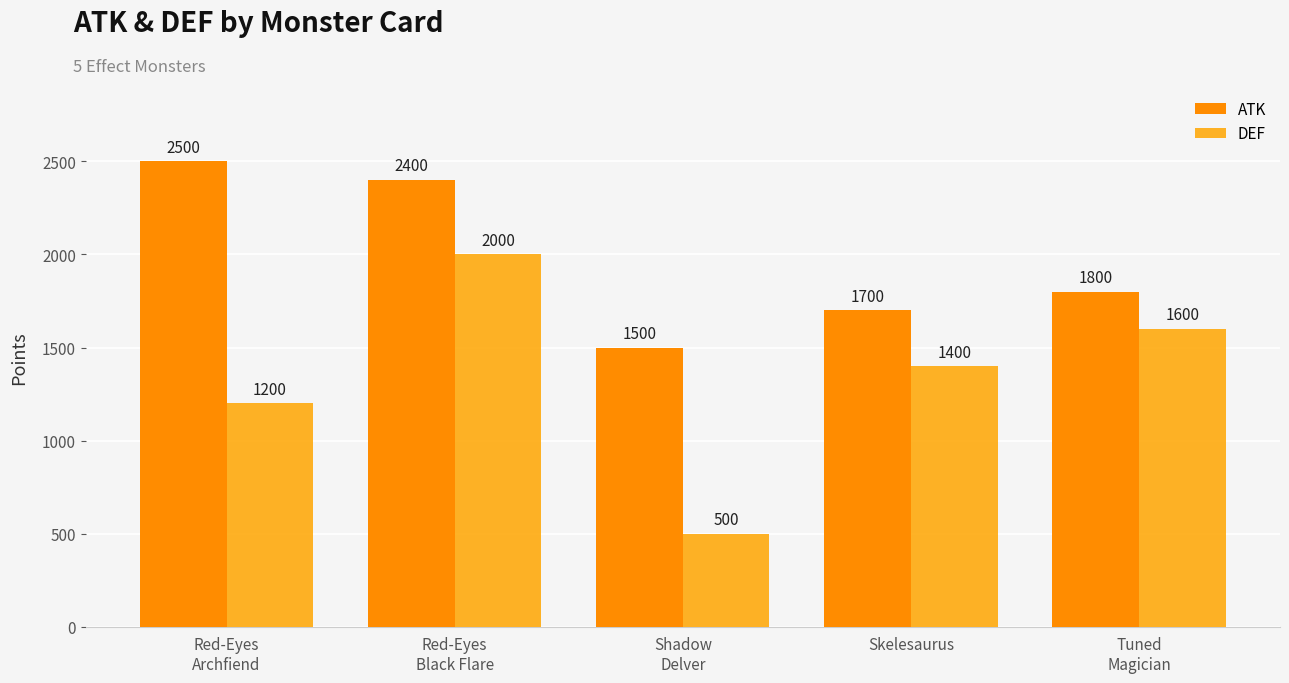

How many bars are there in total?

10